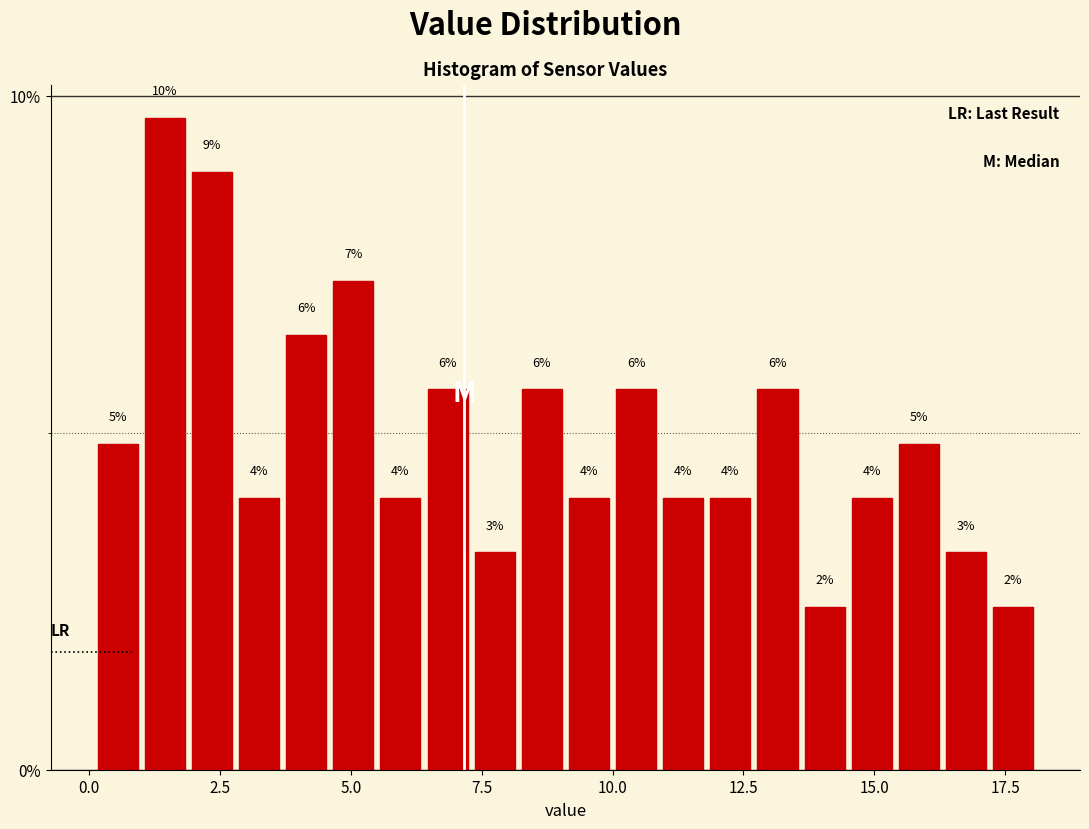

Around what value on the x-axis is the tallest bar? Give the approximate position of its centre, as read against the axis.

1.5